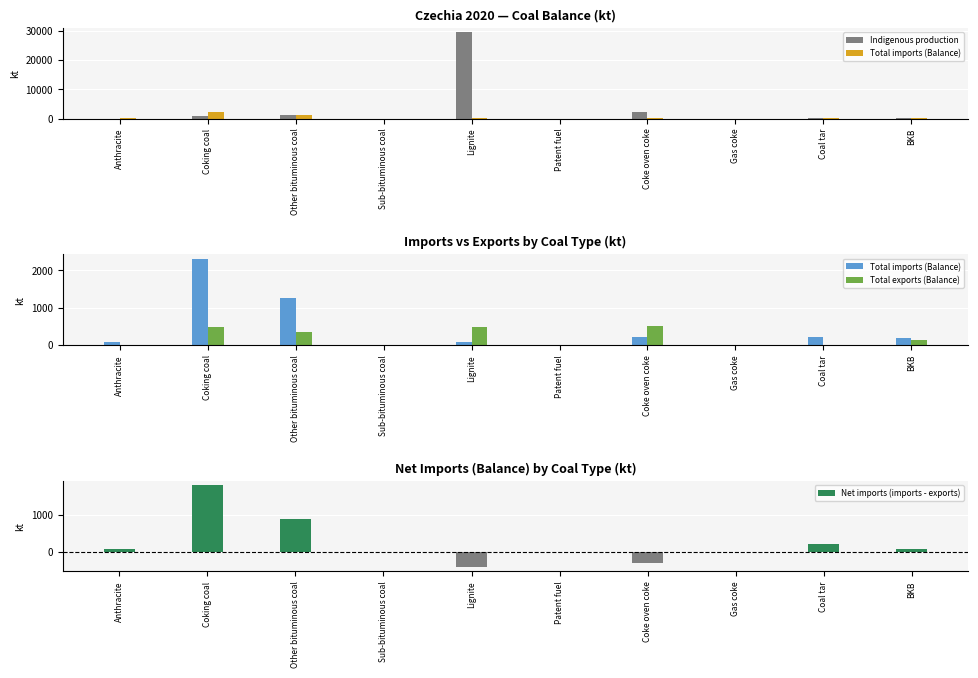

Where does the Total imports (Balance) series first go above 186?

Coking coal